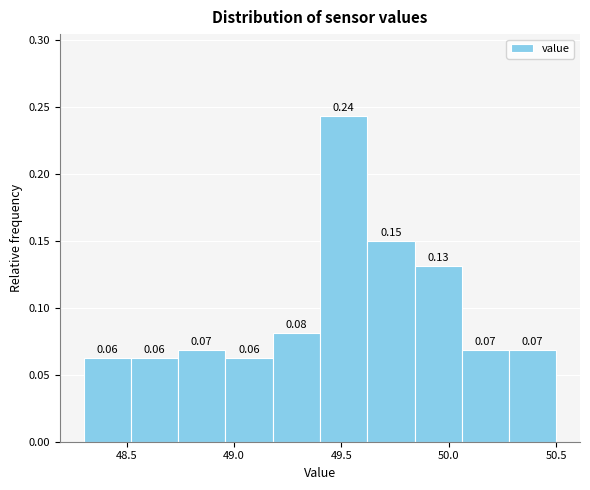

Which range on the x-axis has the tallest bar?

49.40 to 49.62